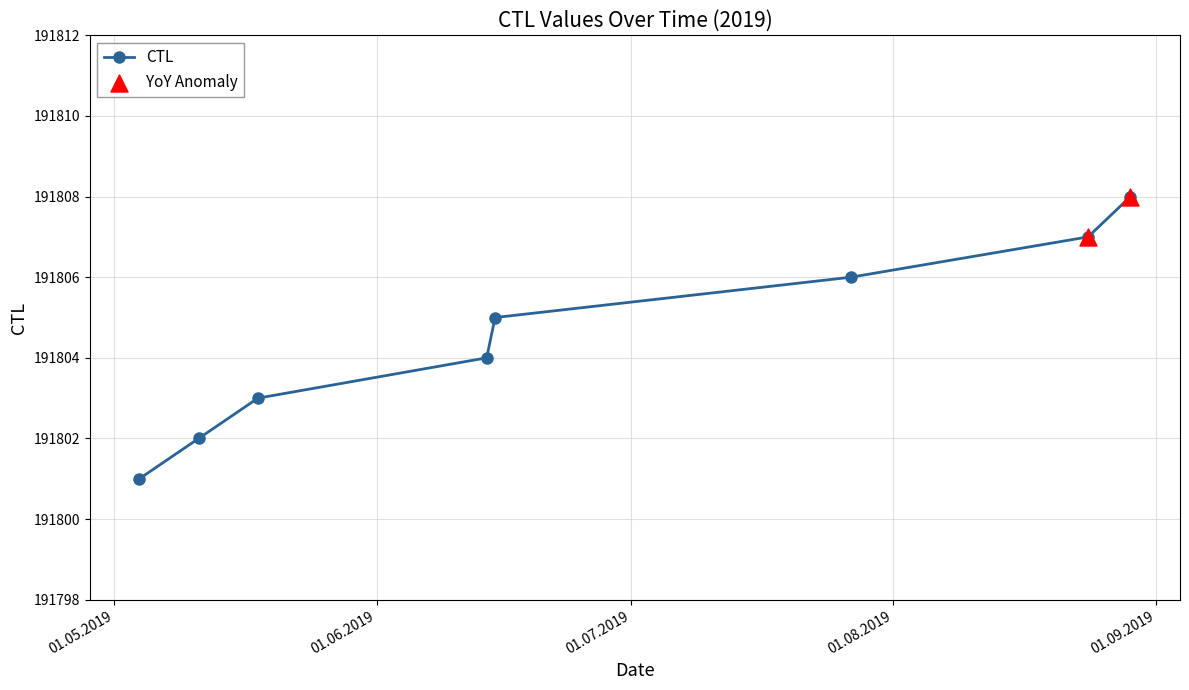

What is the difference between the maximum and minimum values?

7